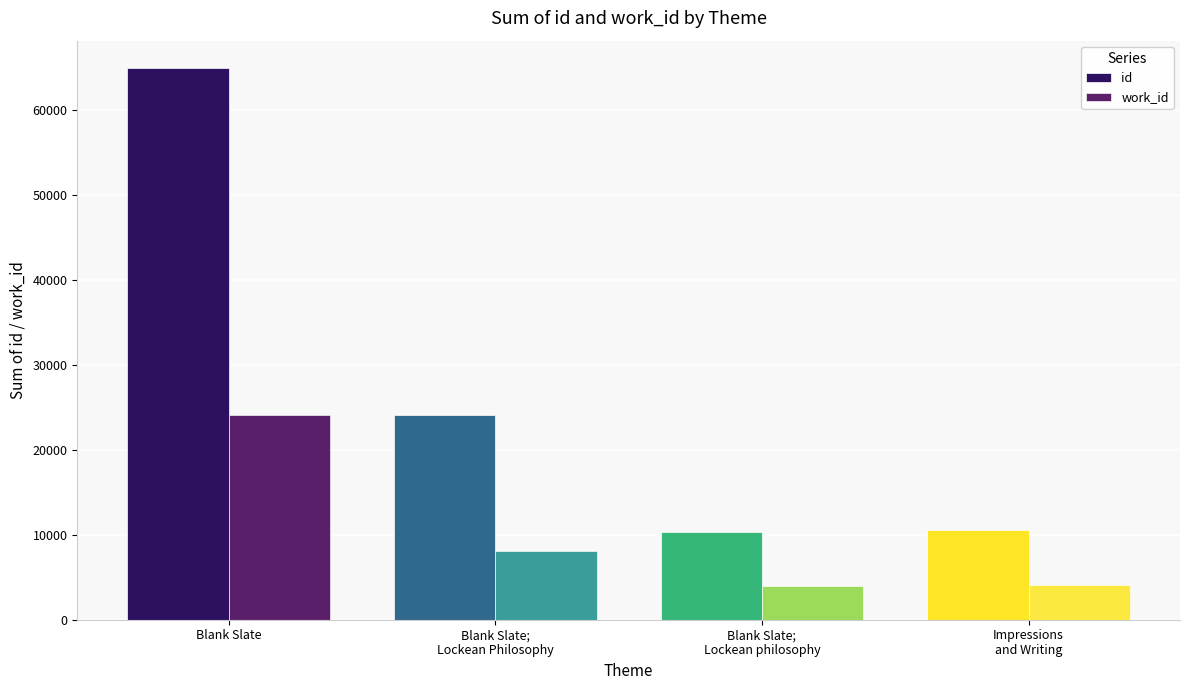

Are the bars horizontal?

No